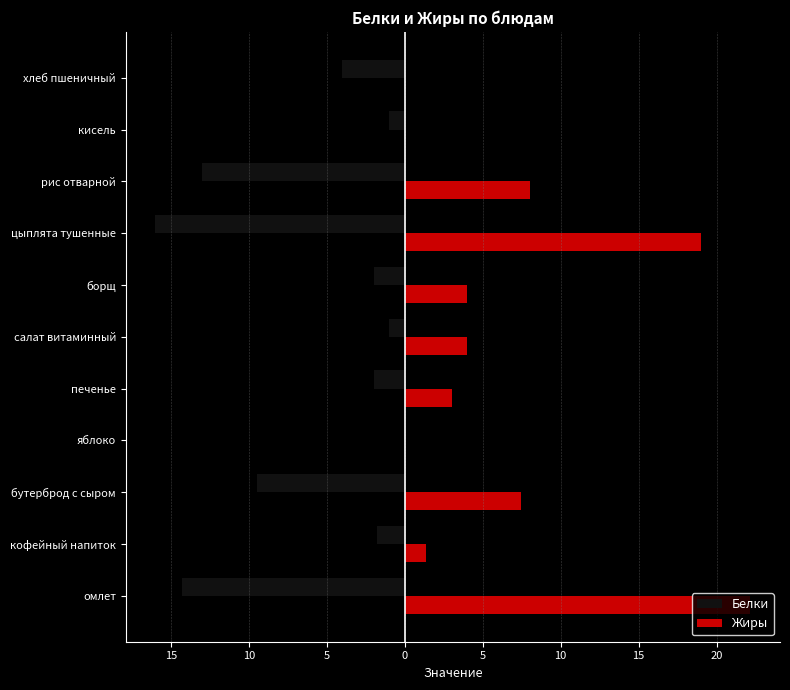

Which series has the largest range (max minus min)?

Жиры